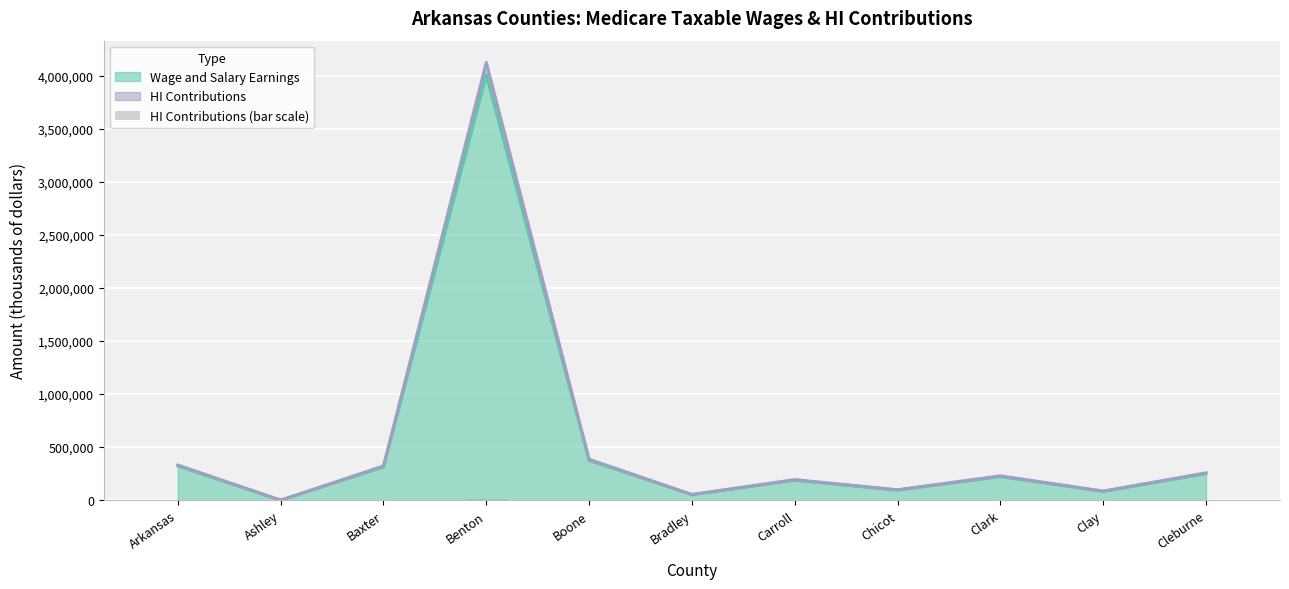

Rank the categories by value from highest to lowest.

Benton, Boone, Arkansas, Baxter, Cleburne, Clark, Carroll, Chicot, Clay, Bradley, Ashley